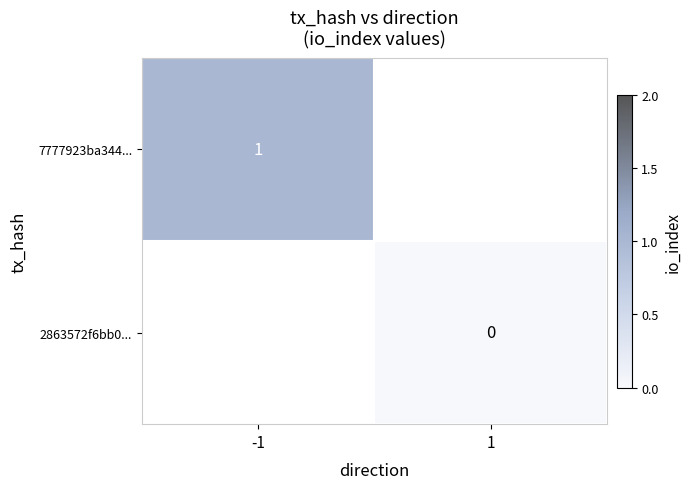

The 7777923ba344... series shows 1 at -1. True or false?

True